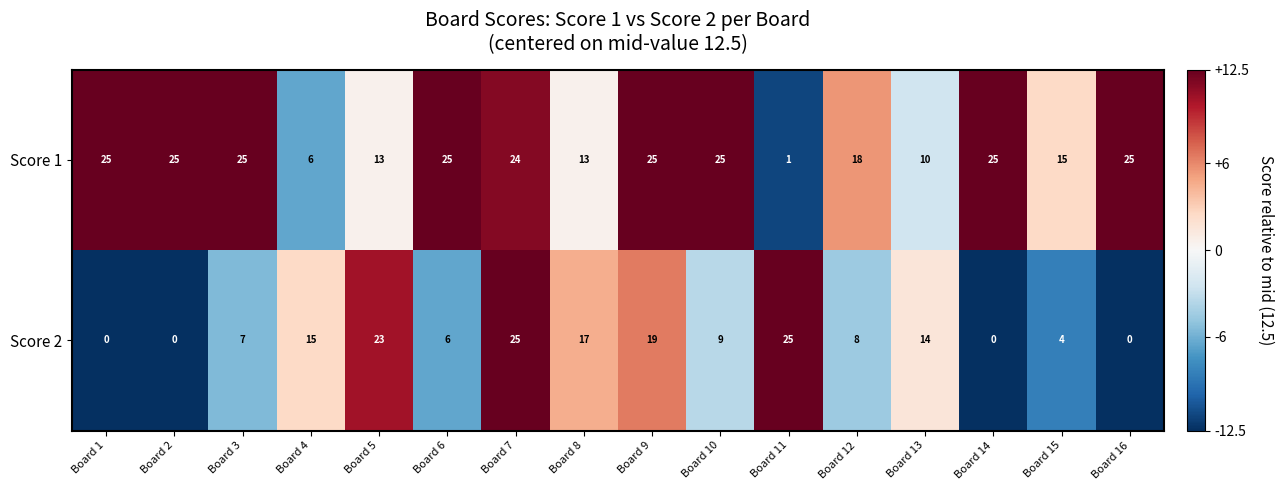

What is the difference between the Score 1 values at Board 12 and Board 3?

7